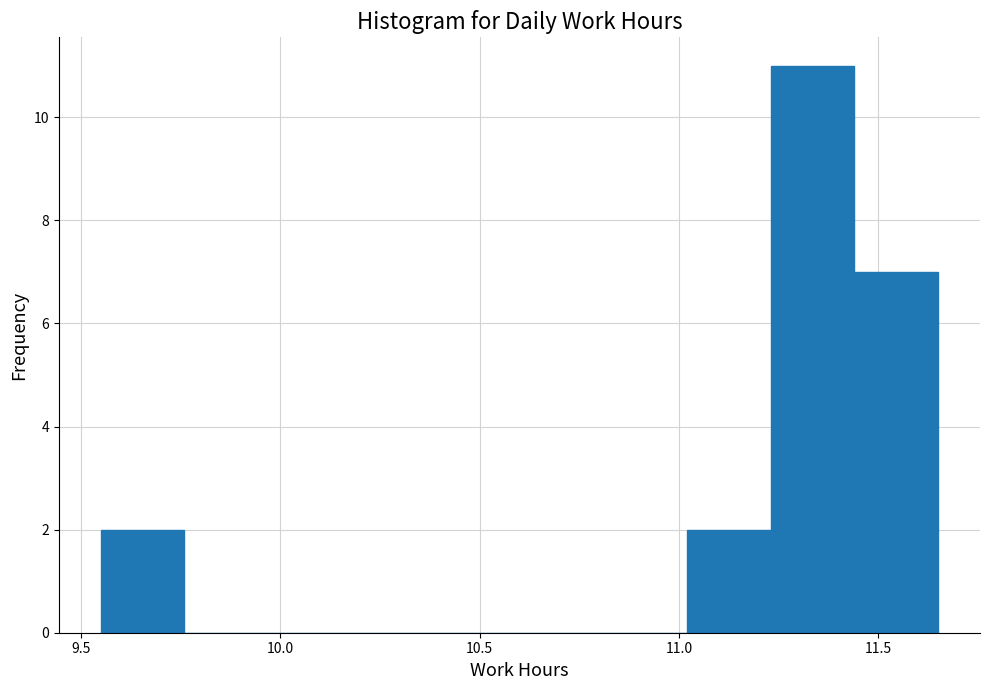

Reading left to right, list every bar in this chart as the range it spans on the x-axis followed by its height. Neither the bar edges nor the heights are printed on the chart, so give them approximately, as read against the axes.

9.55 to 9.76: 2
9.76 to 9.97: 0
9.97 to 10.18: 0
10.18 to 10.39: 0
10.39 to 10.60: 0
10.60 to 10.81: 0
10.81 to 11.02: 0
11.02 to 11.23: 2
11.23 to 11.44: 11
11.44 to 11.65: 7